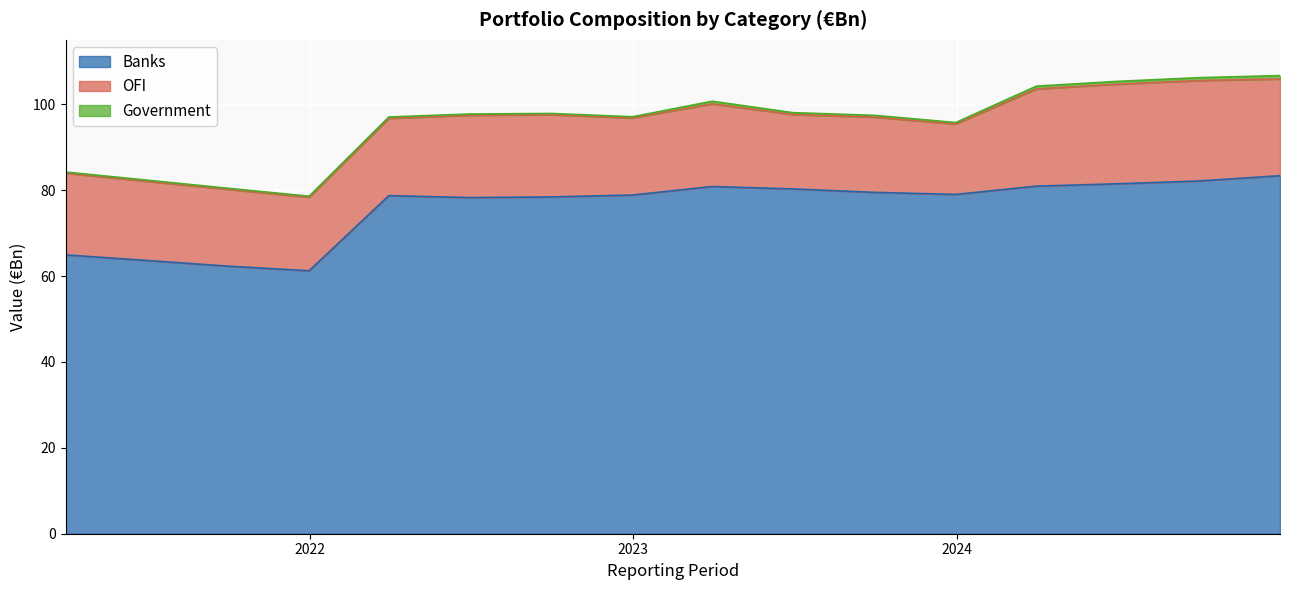

Which category has the highest value across all series?

2024-12-31